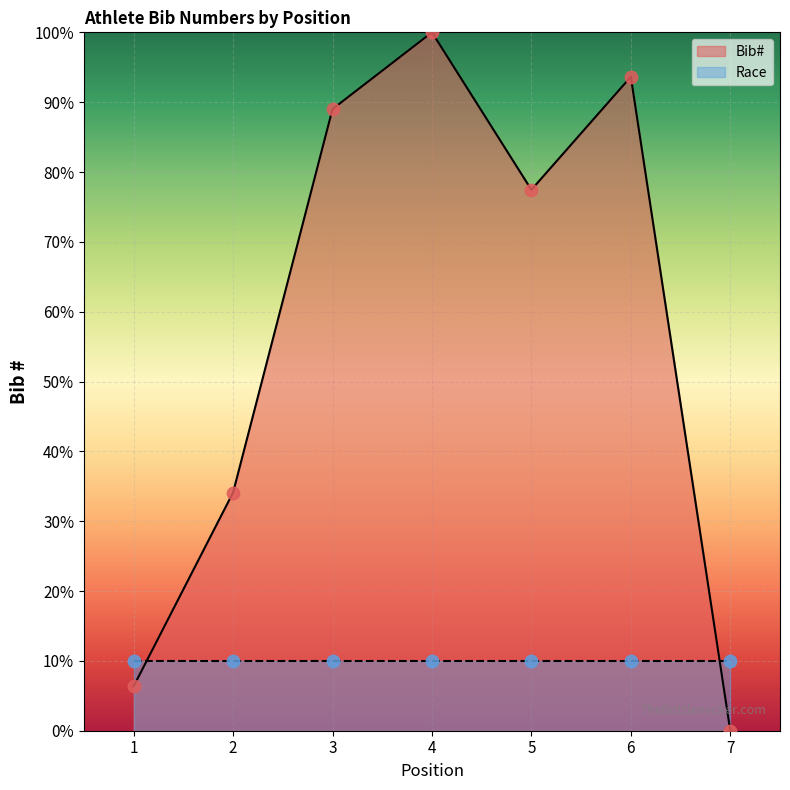

What is the change in value from 3 to 6?

+4.6